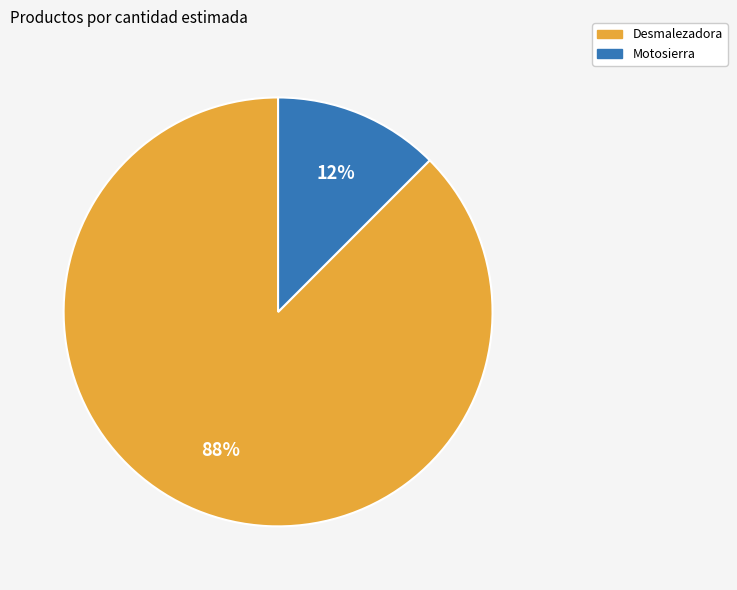

Is the sum of Desmalezadora and Motosierra greater than half?

Yes